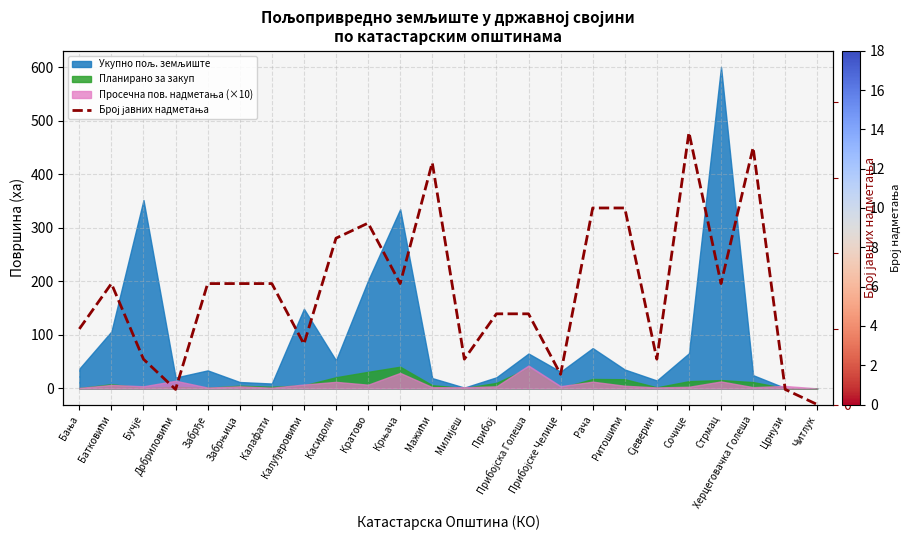

How many points are lower than both their immediate neighbors (excluding endpoints)?

7